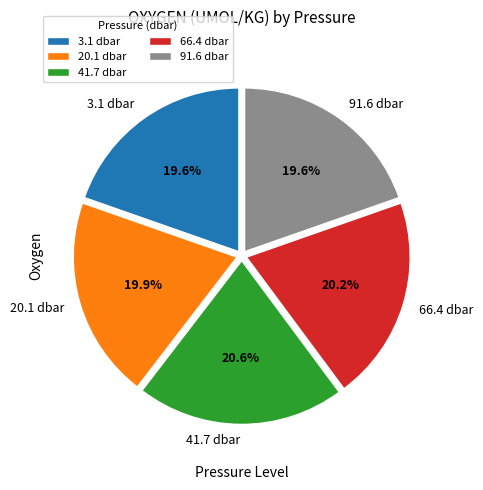

To the nearest percent, what is the average slice percentage?

20%